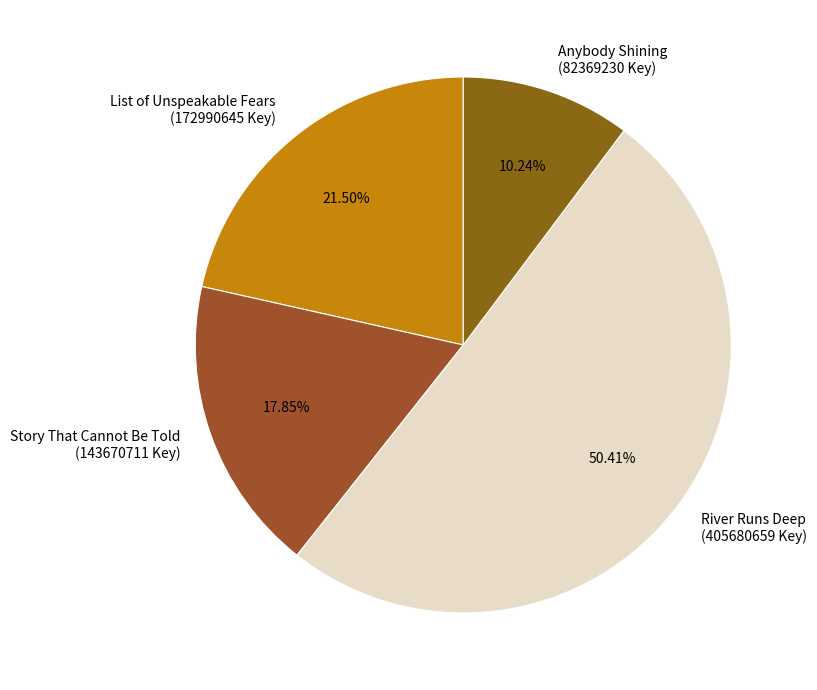

To the nearest percent, what is the average slice percentage?

25%